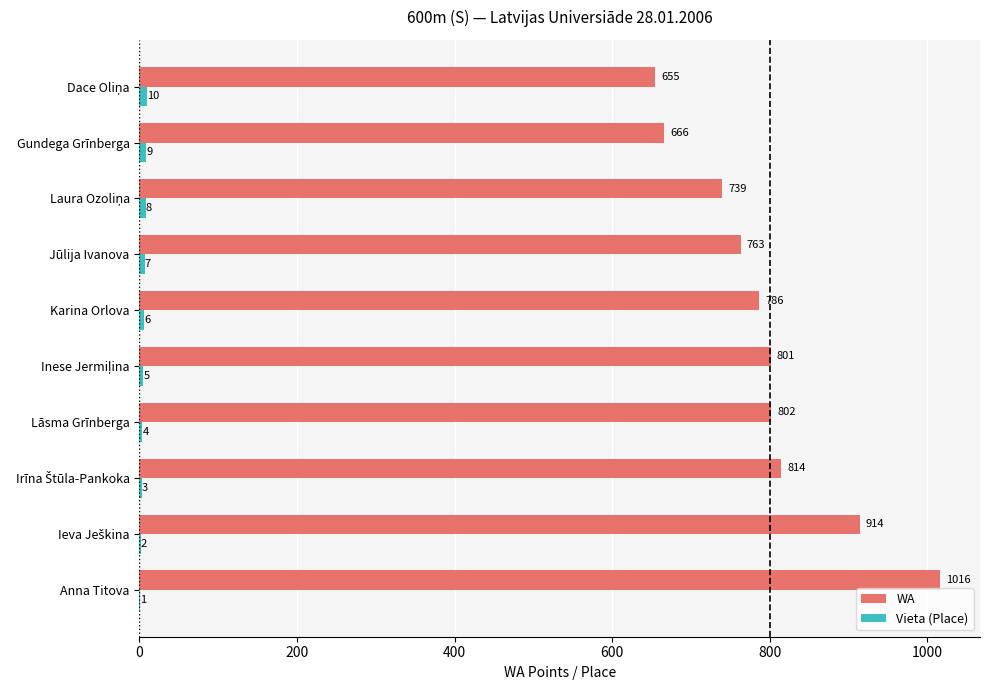

Which series has the largest total across all categories?

WA